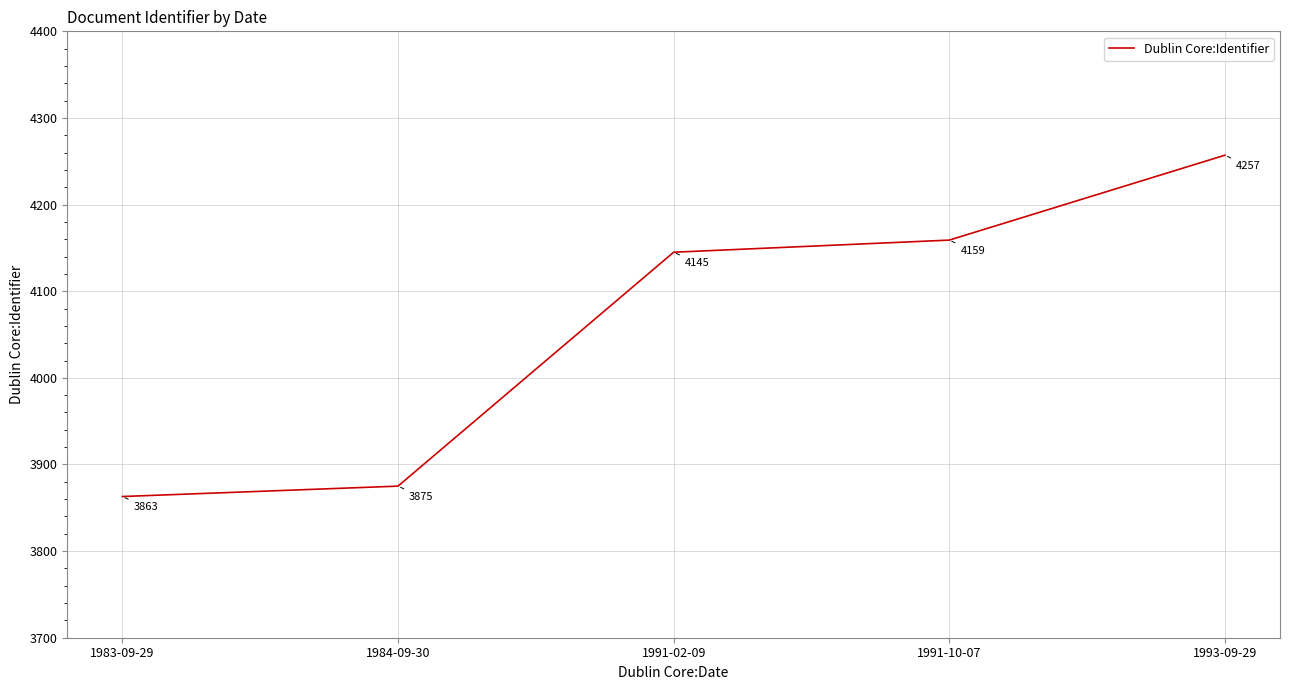

How many lines are shown in the chart?

1